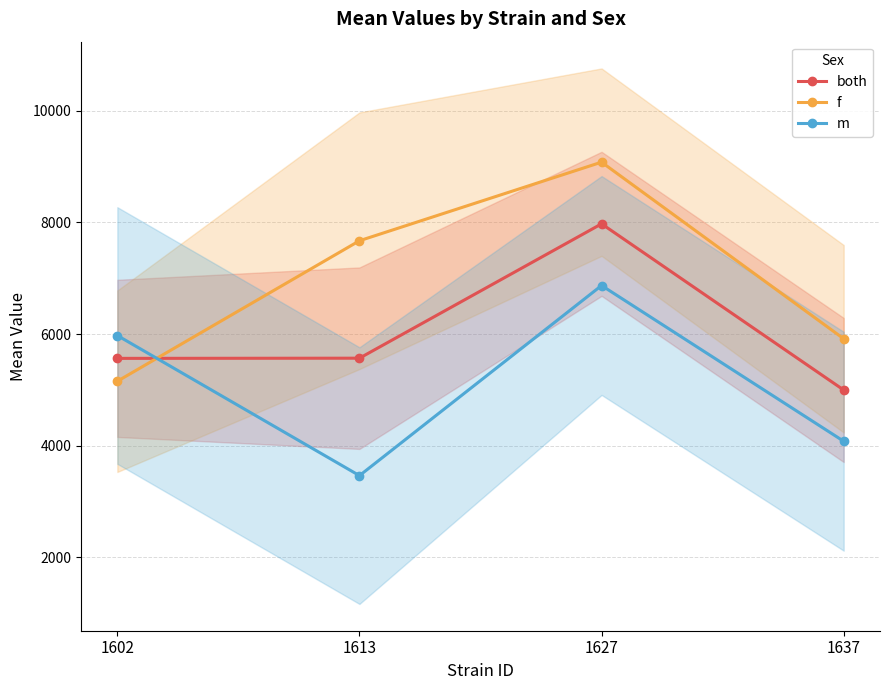

True or false: f has more than 0 interior local peaks.

True